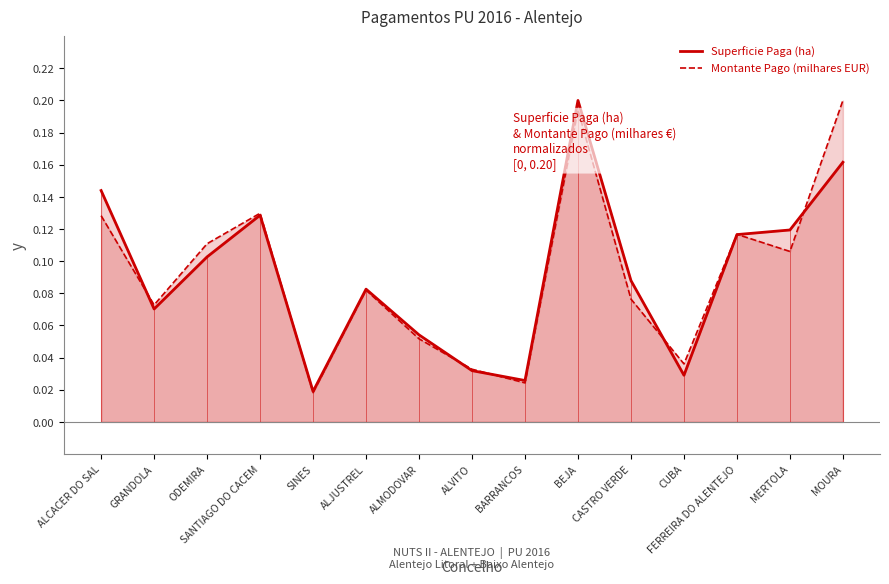

What are all the series names shown in the legend?

Superficie Paga (ha), Montante Pago (milhares EUR)